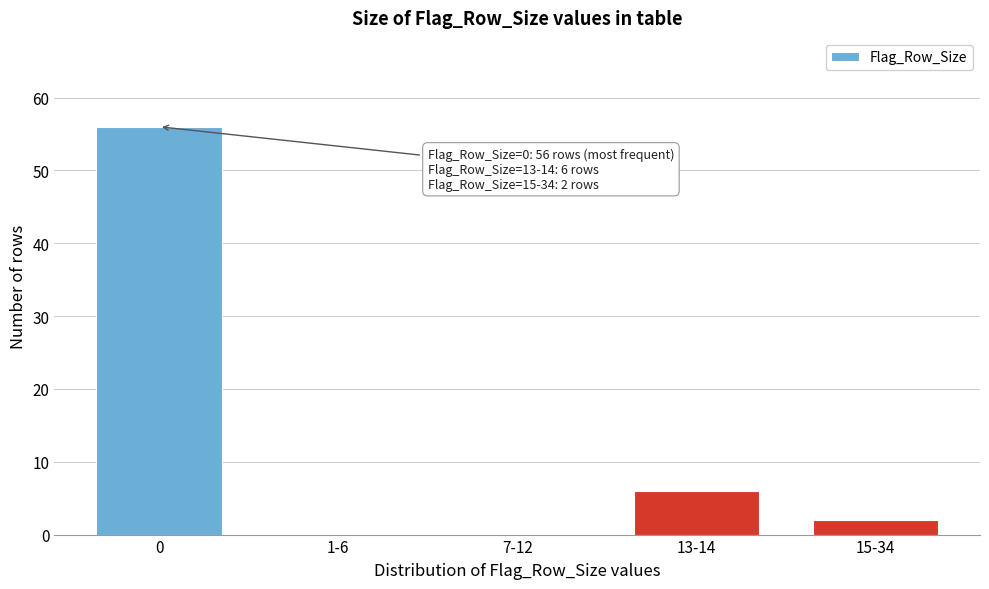

Reading left to right, list all the values displayed in this chart.

0=56	1-6=0	7-12=0	13-14=6	15-34=2